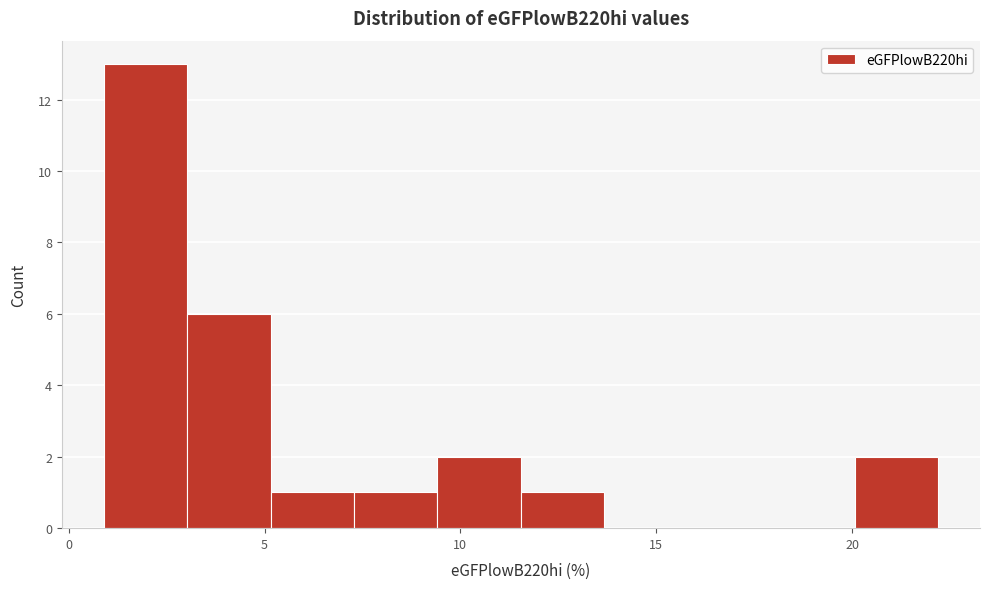

Over which range of the x-axis is the bar tallest?

1.0 to 3.0